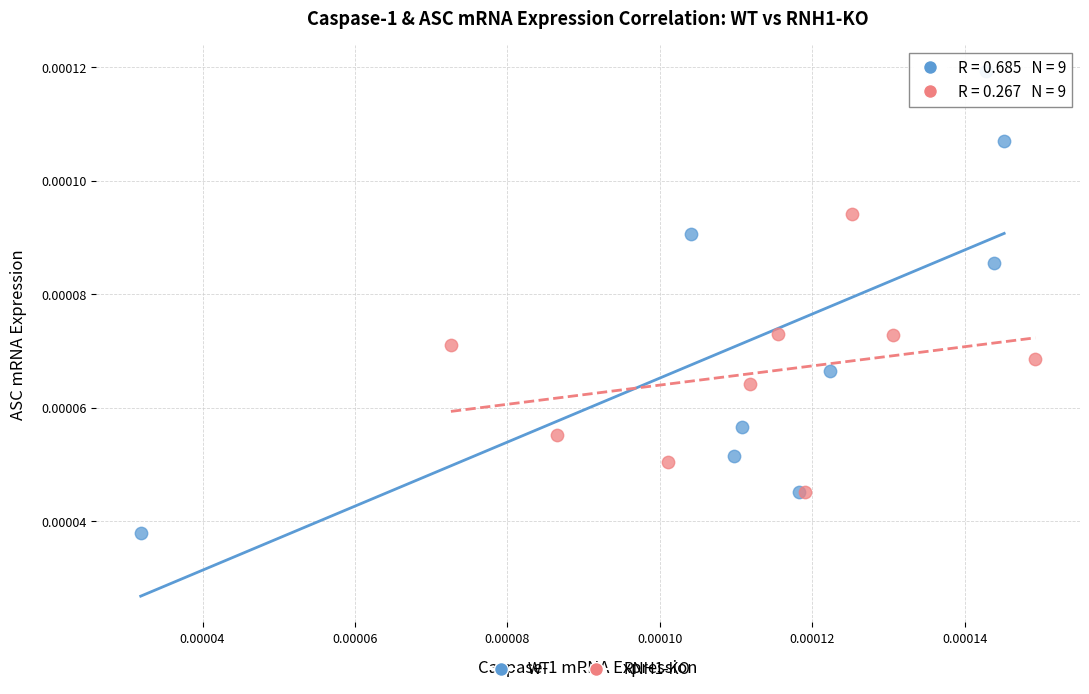

Which series has the largest Y range (max minus min)?

WT